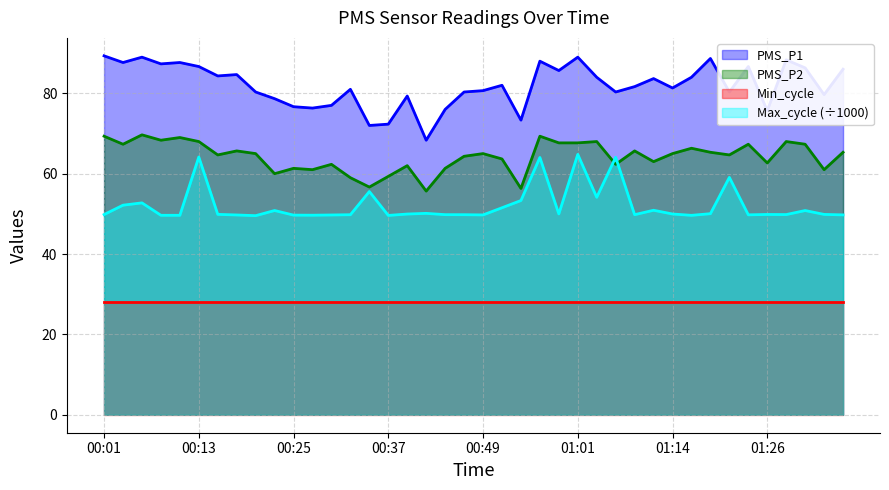

Which series has the widest spread of values?

PMS_P1